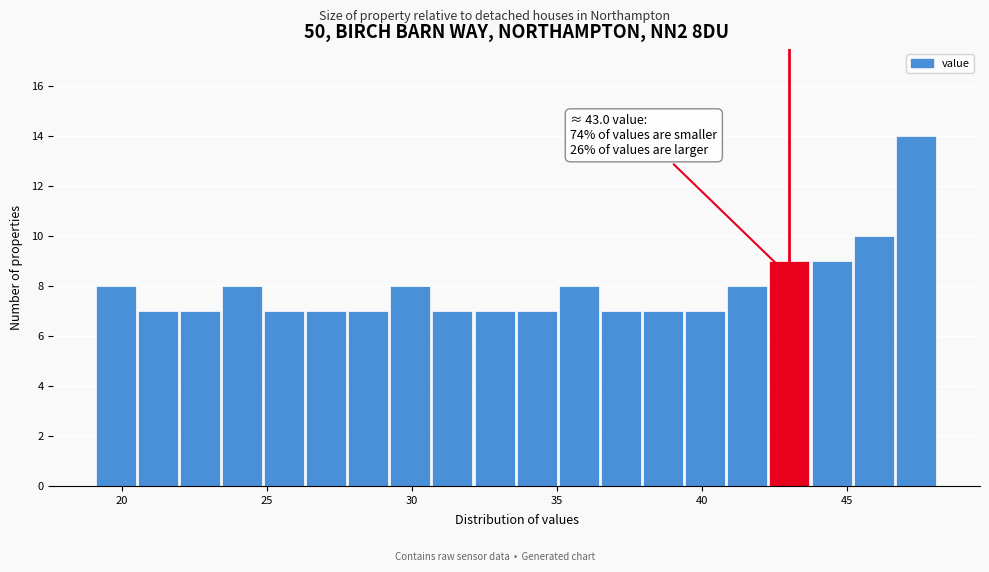

Around what value on the x-axis is the tallest bar? Give the approximate position of its centre, as read against the axis.

47.5